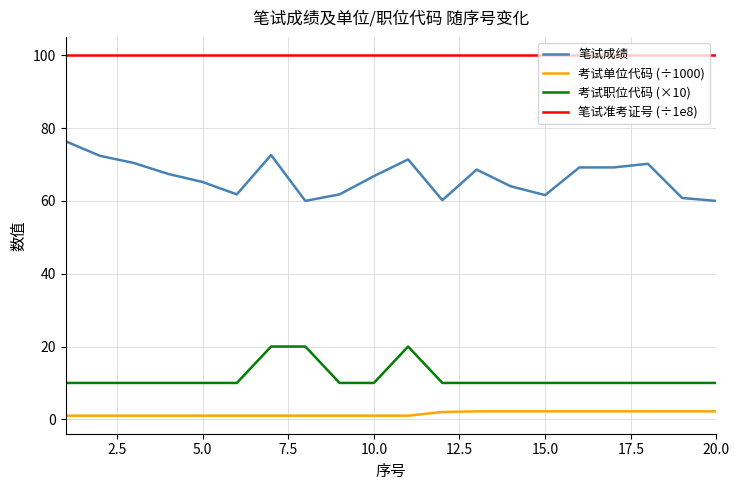

What is the greatest value displayed?

100.1